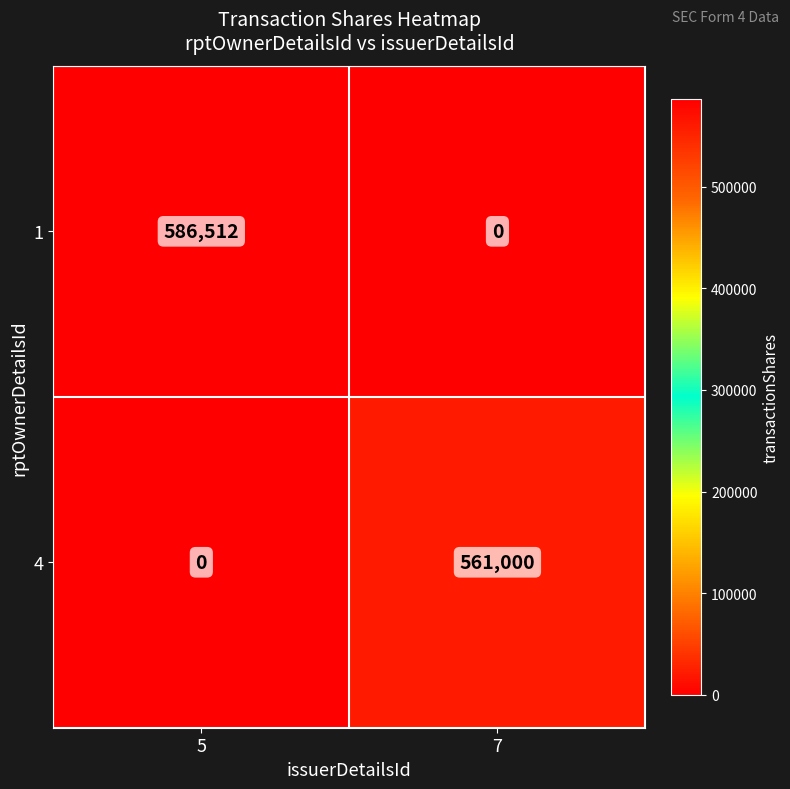

What is the difference between the highest and lowest values at 7?

561000